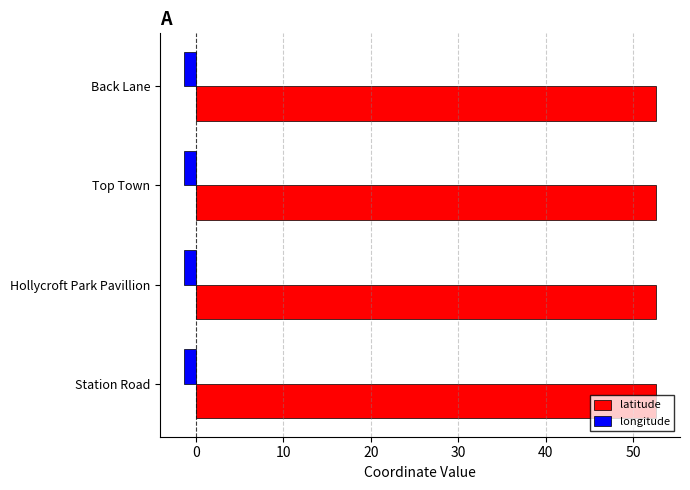

What is the lowest value of the latitude series?

52.5